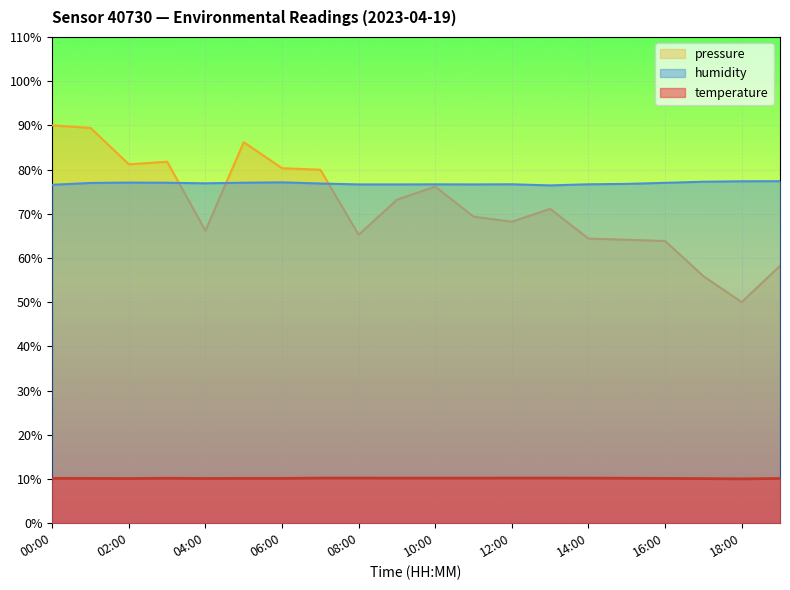

The value of pressure_norm at 04:00 is 66.2. True or false?

True